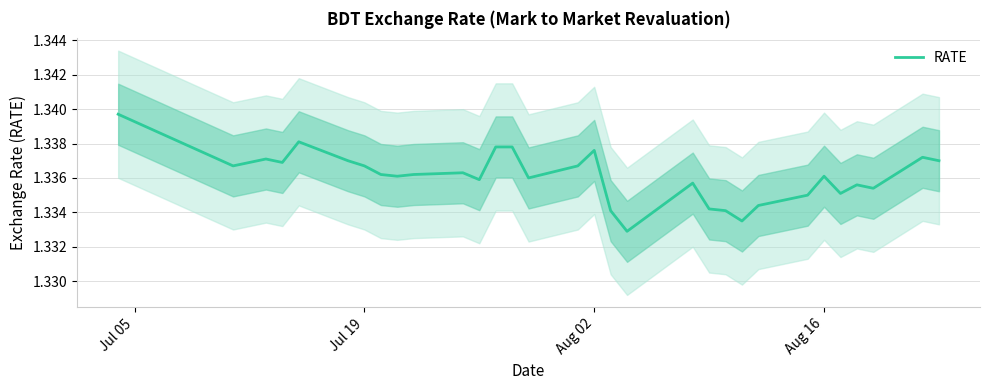

Is it true that RATE equals 0.7 at Aug 02?

False